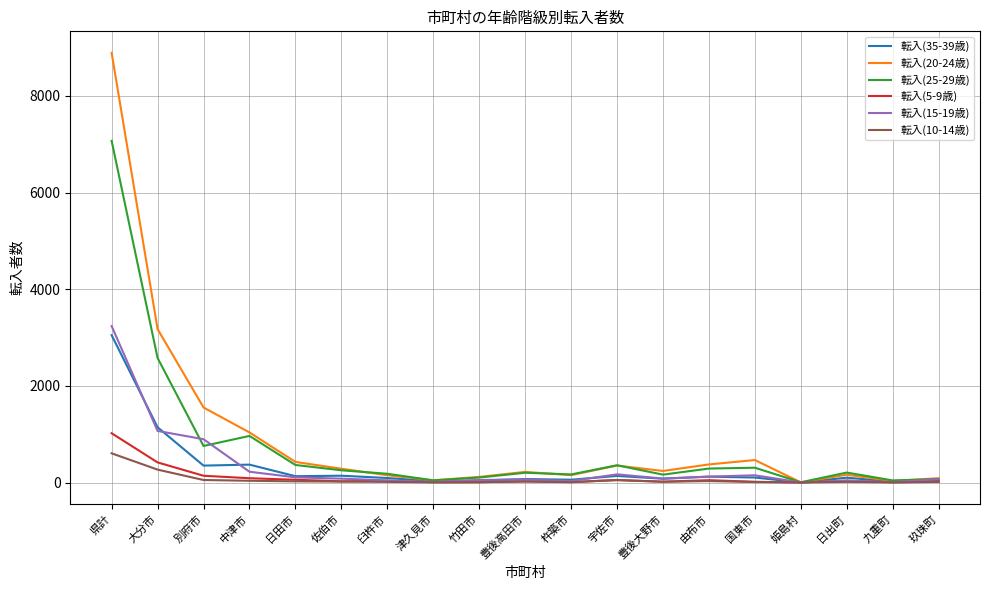

How many distinct data groups are displayed?

6